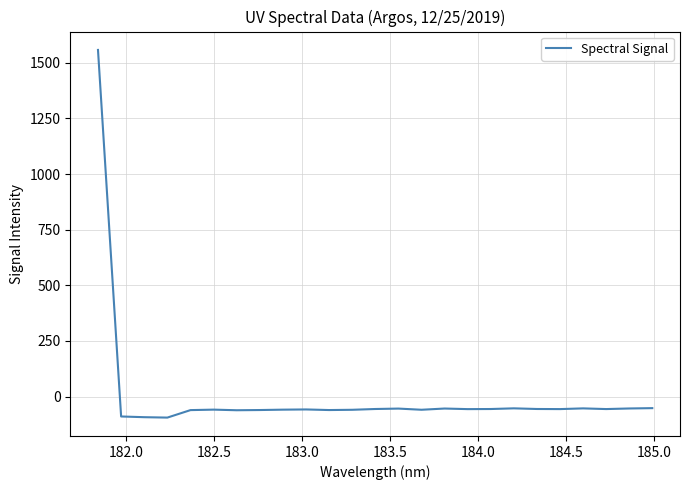

What is the minimum value shown in the chart?

-94.3